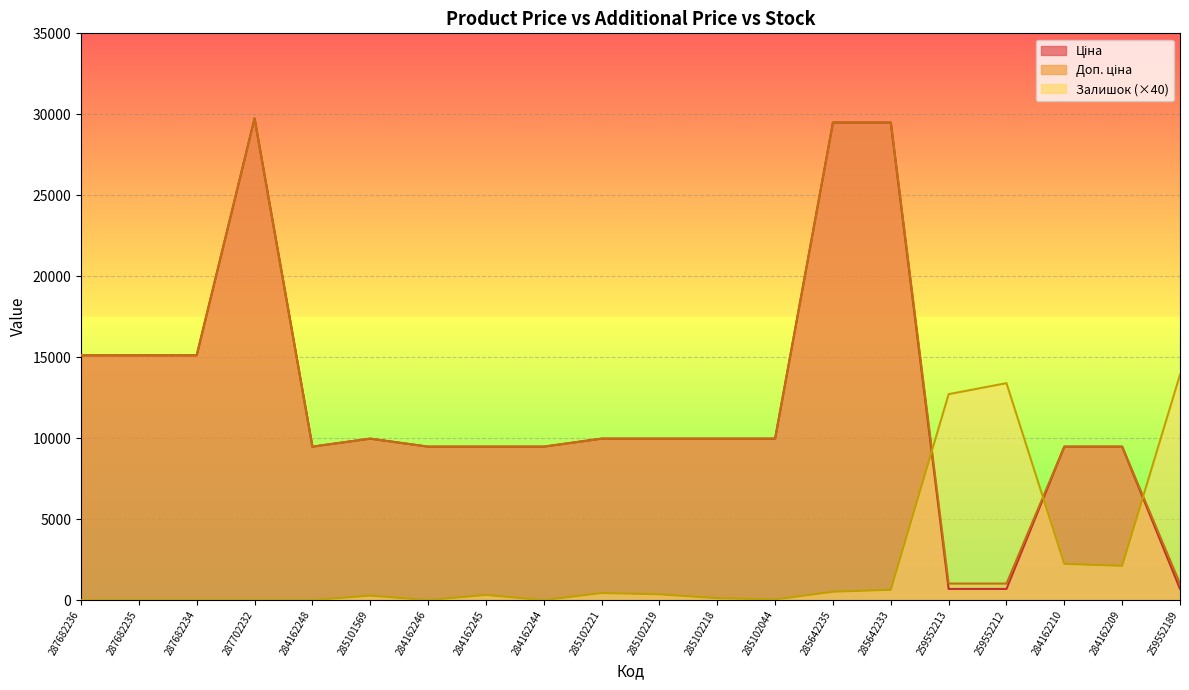

True or false: Залишок and Ціна cross at least once.

True